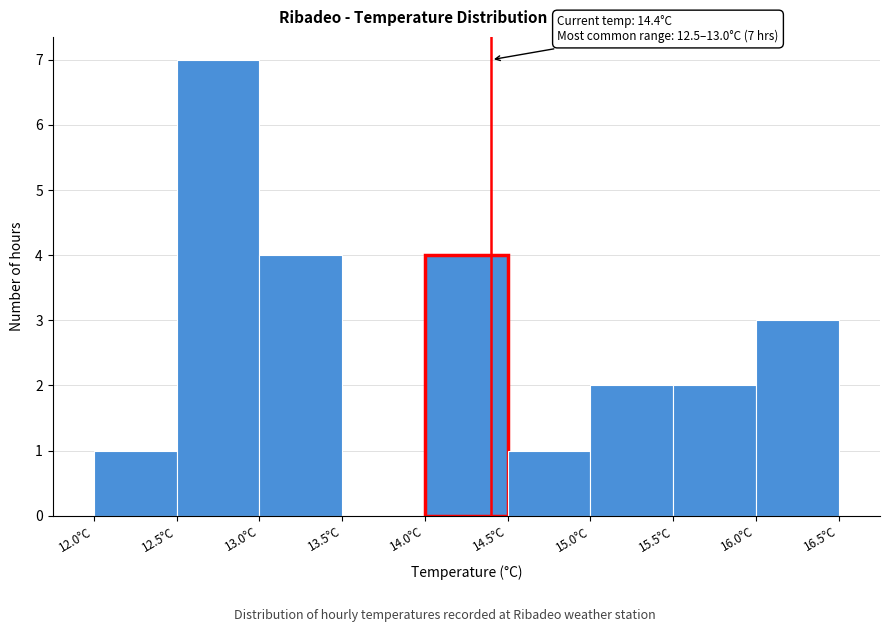

Over which range of the x-axis is the bar tallest?

12.5 to 13.0